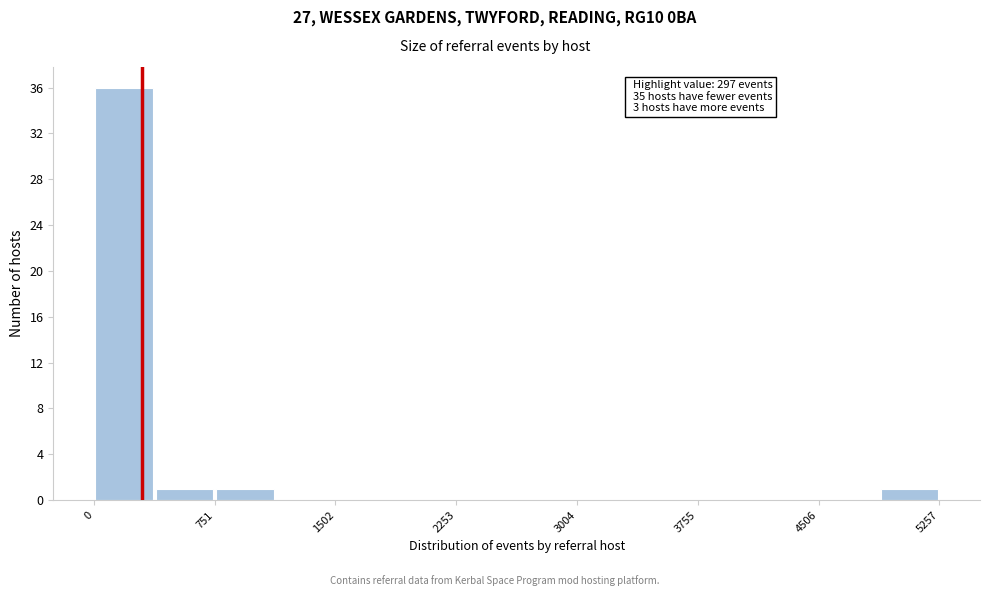

Around what value on the x-axis is the tallest bar? Give the approximate position of its centre, as read against the axis.

200